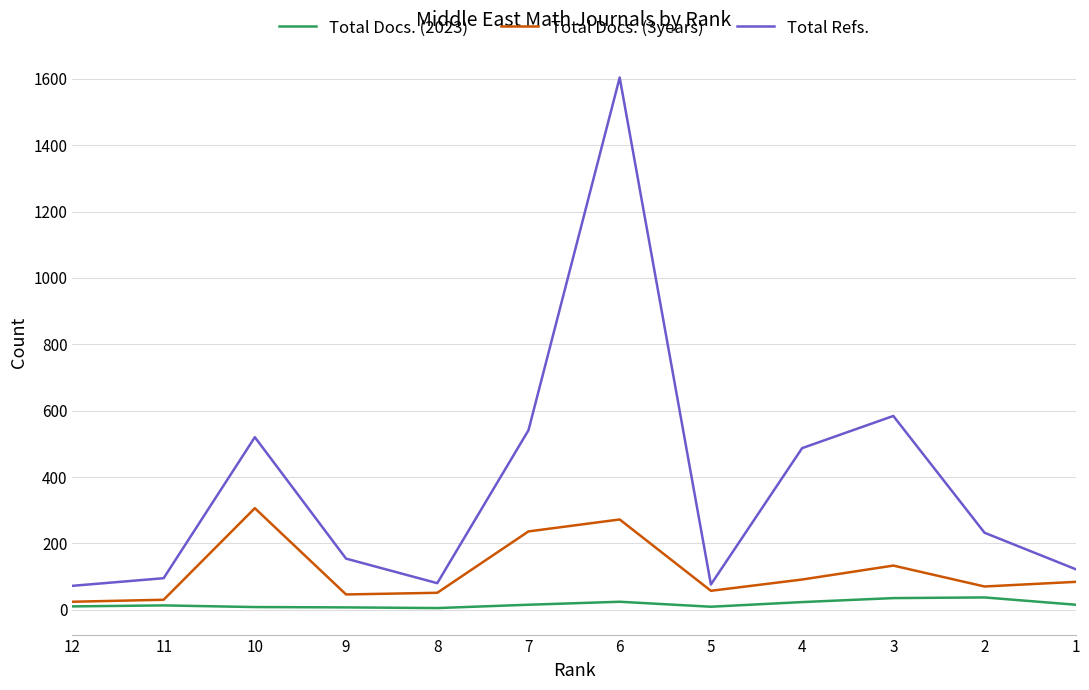

Does the chart have visible grid lines?

Yes